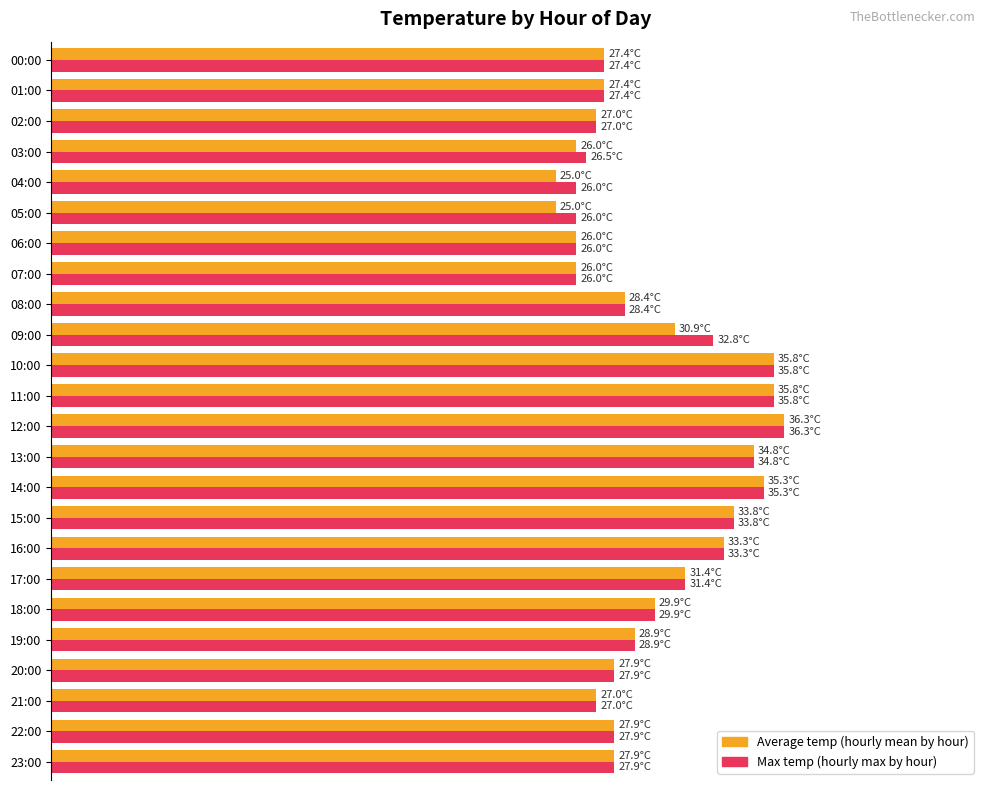

List the series in order of their peak value, highest first.

Max temp (hourly max by hour), Average temp (hourly mean by hour)